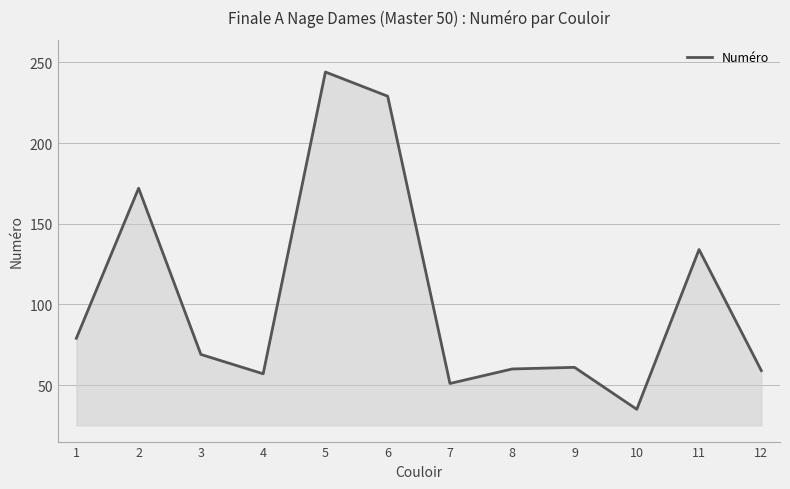

What is the change in value from 2 to 7?

-121